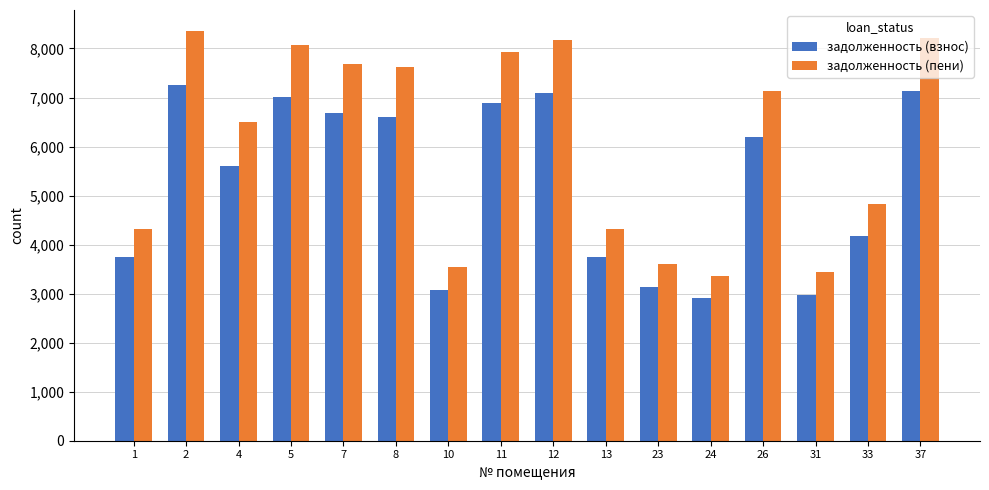

What is the smallest value displayed?

2912.8